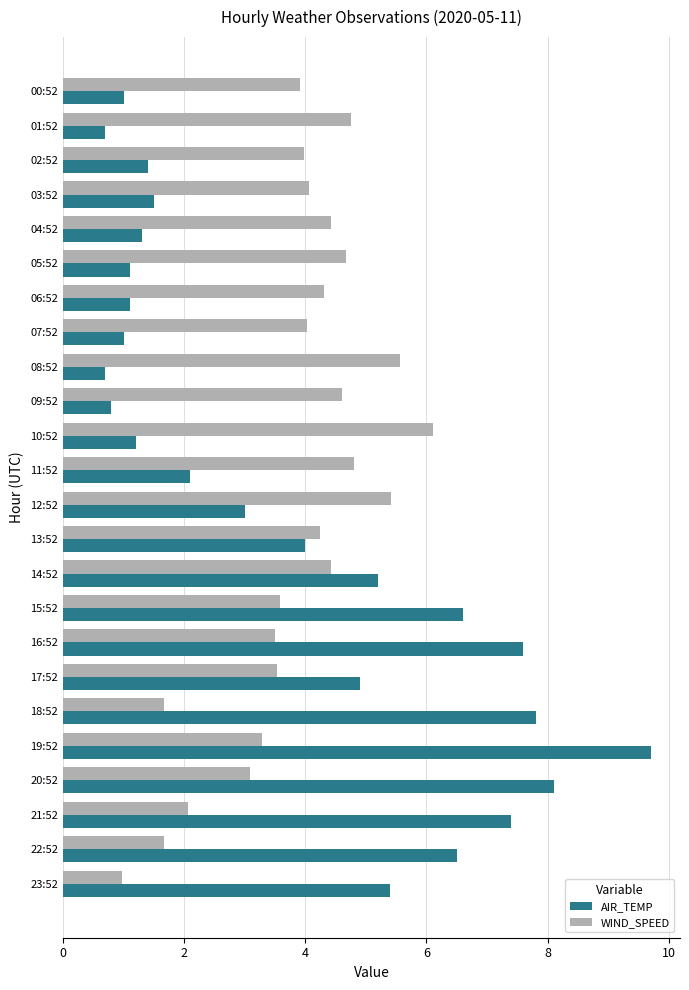

What is the average value of the AIR_TEMP series?

3.8